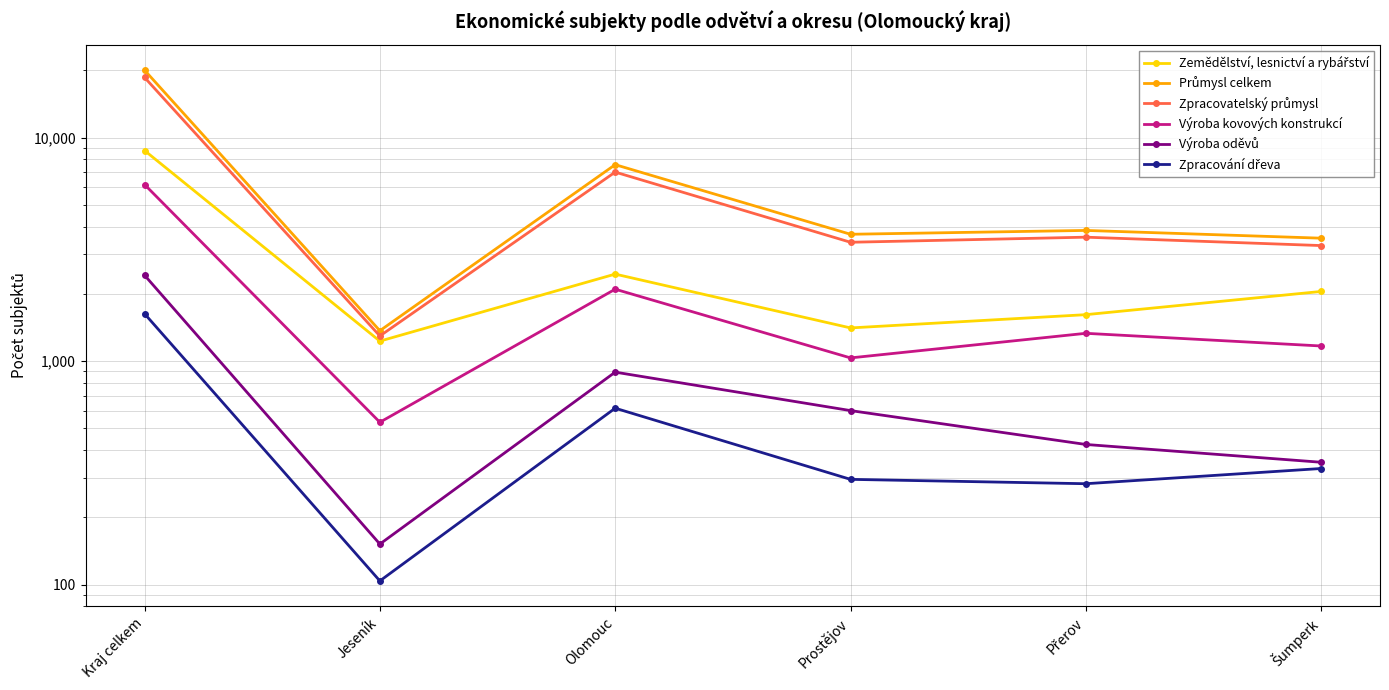

What position from the left is Přerov?

5